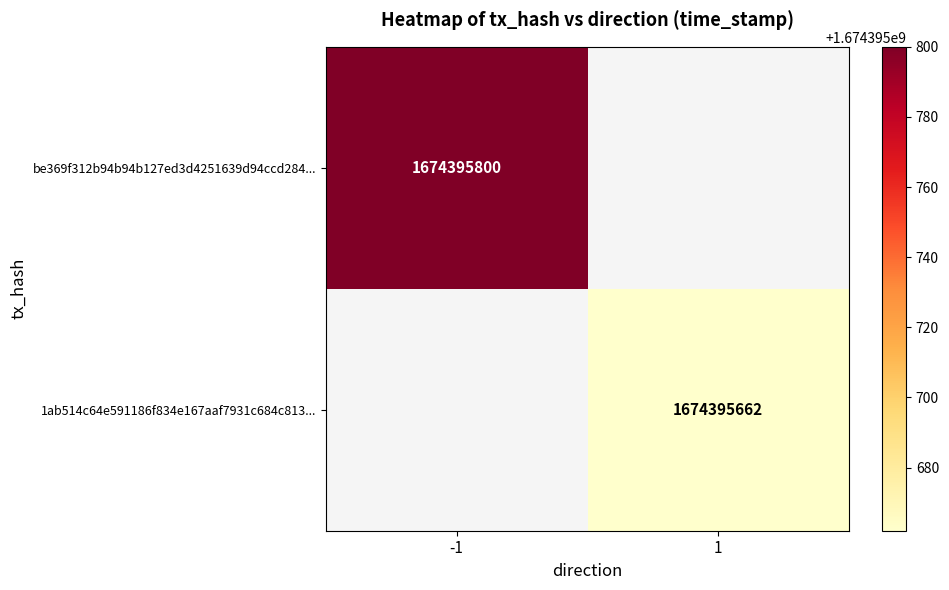

Reading left to right, list all the values displayed in this chart.

be369f312b94b94b127ed3d4251639d94ccd284: -1	1674395800
1ab514c64e591186f834e167aaf7931c684c813: 1	1674395662